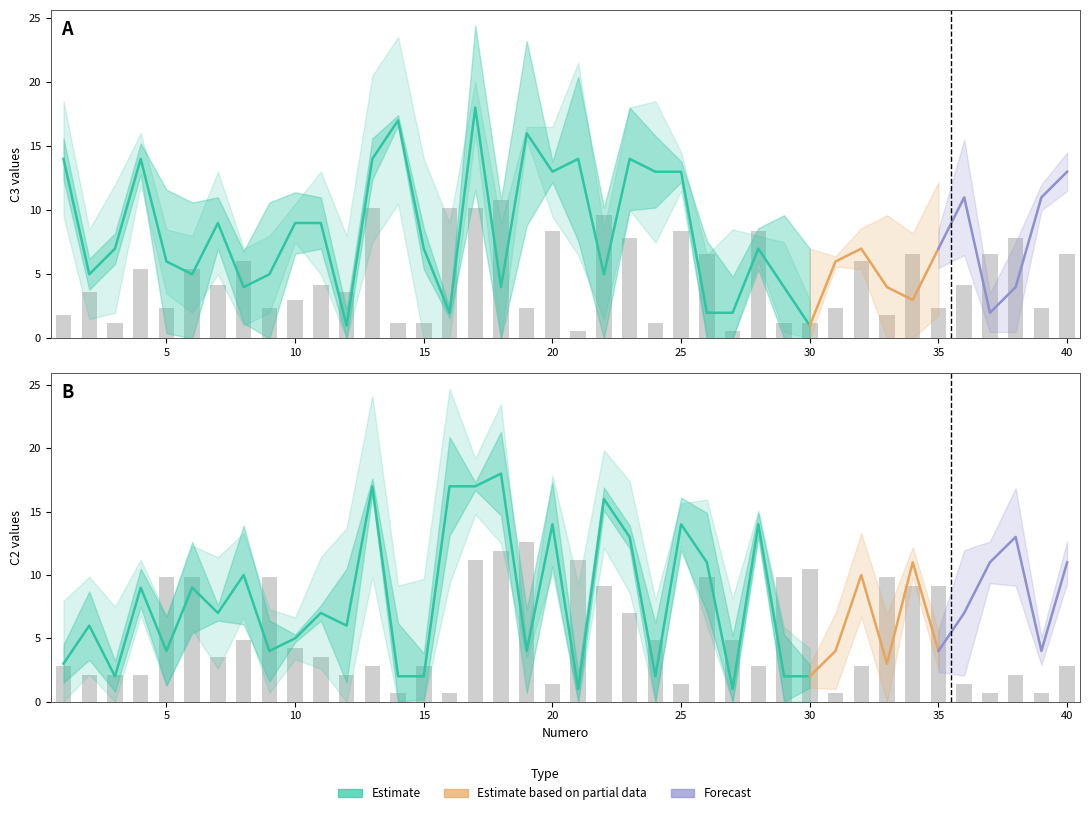

Which category has the highest value in the C3 series?

17